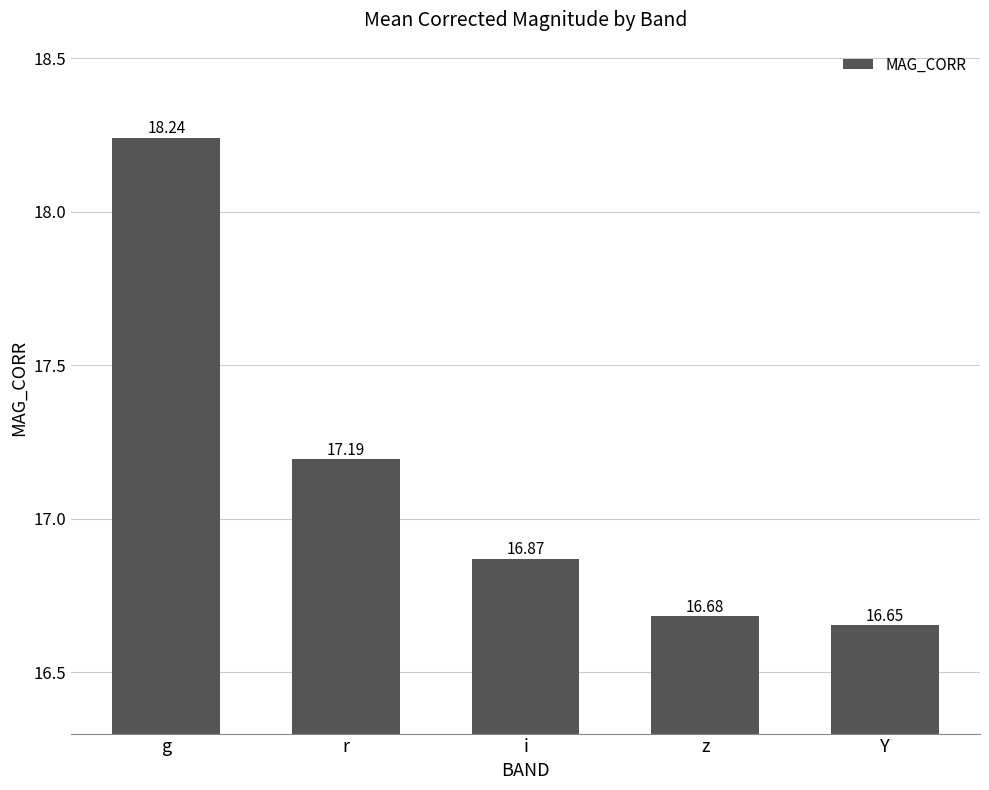

What value does the data have at i?

16.9